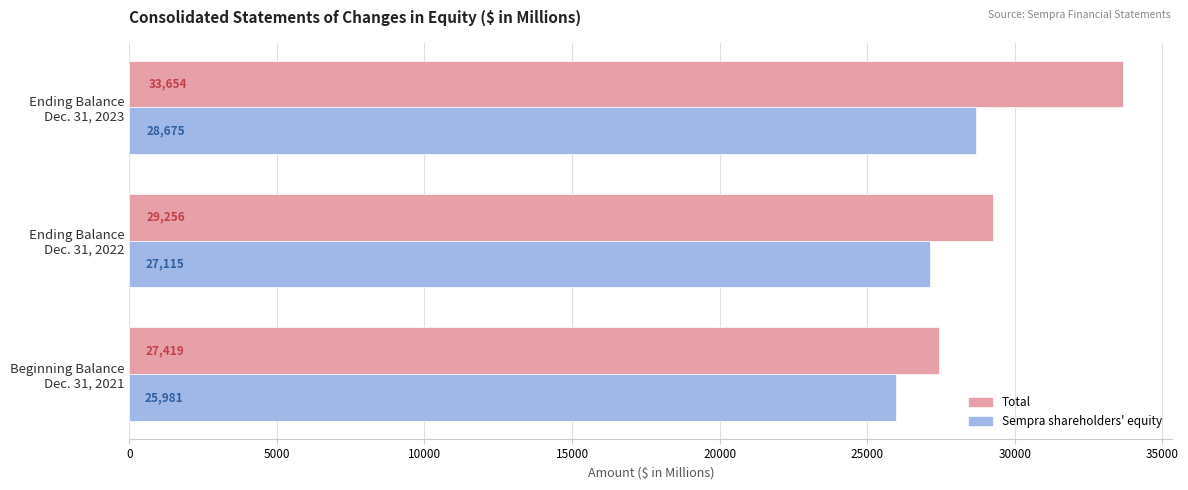

What is the highest value of the Sempra shareholders' equity series?

28675